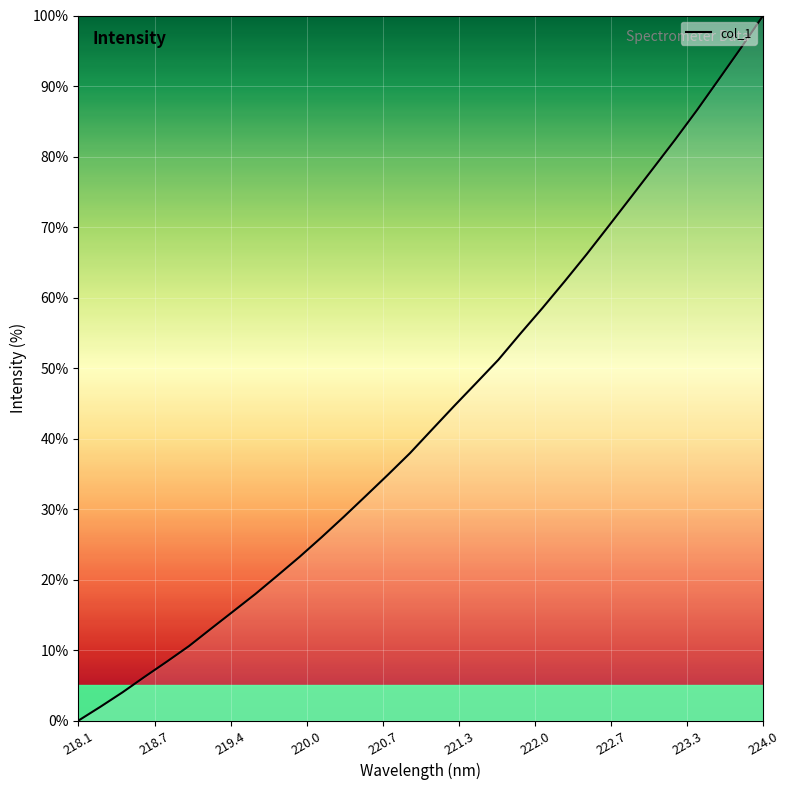

What is the maximum value shown in the chart?

100.0